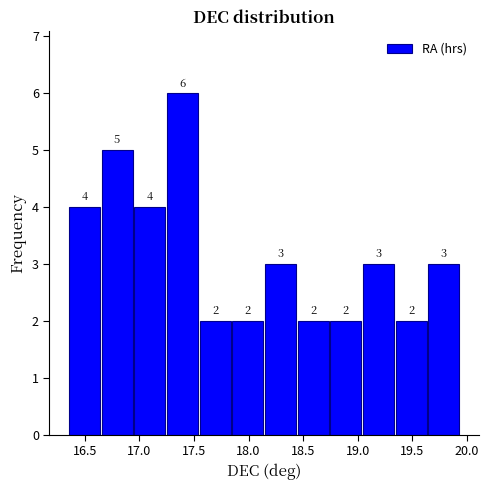

Reading left to right, transcribe this chart: for each bar, give the range it covers on the x-axis and its height. The bar edges are not printed on the chart, so give them approximately, as read against the axis.

16.35 to 16.65: 4
16.65 to 16.95: 5
16.95 to 17.25: 4
17.25 to 17.55: 6
17.55 to 17.85: 2
17.85 to 18.15: 2
18.15 to 18.45: 3
18.45 to 18.75: 2
18.75 to 19.05: 2
19.05 to 19.35: 3
19.35 to 19.65: 2
19.65 to 19.95: 3